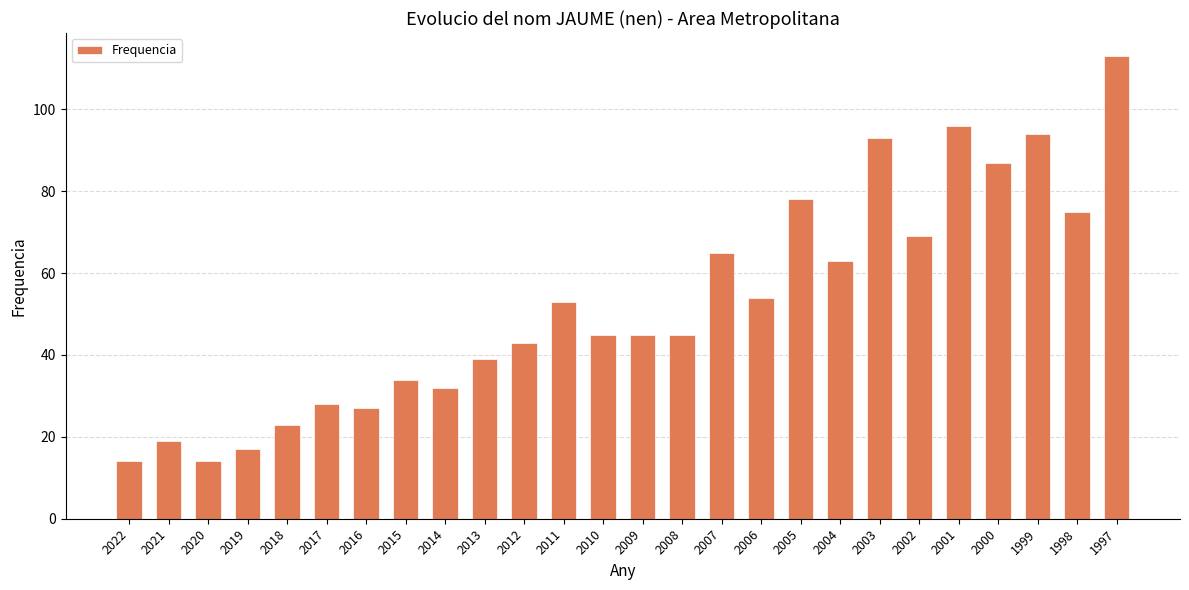

How many bars are there in total?

26